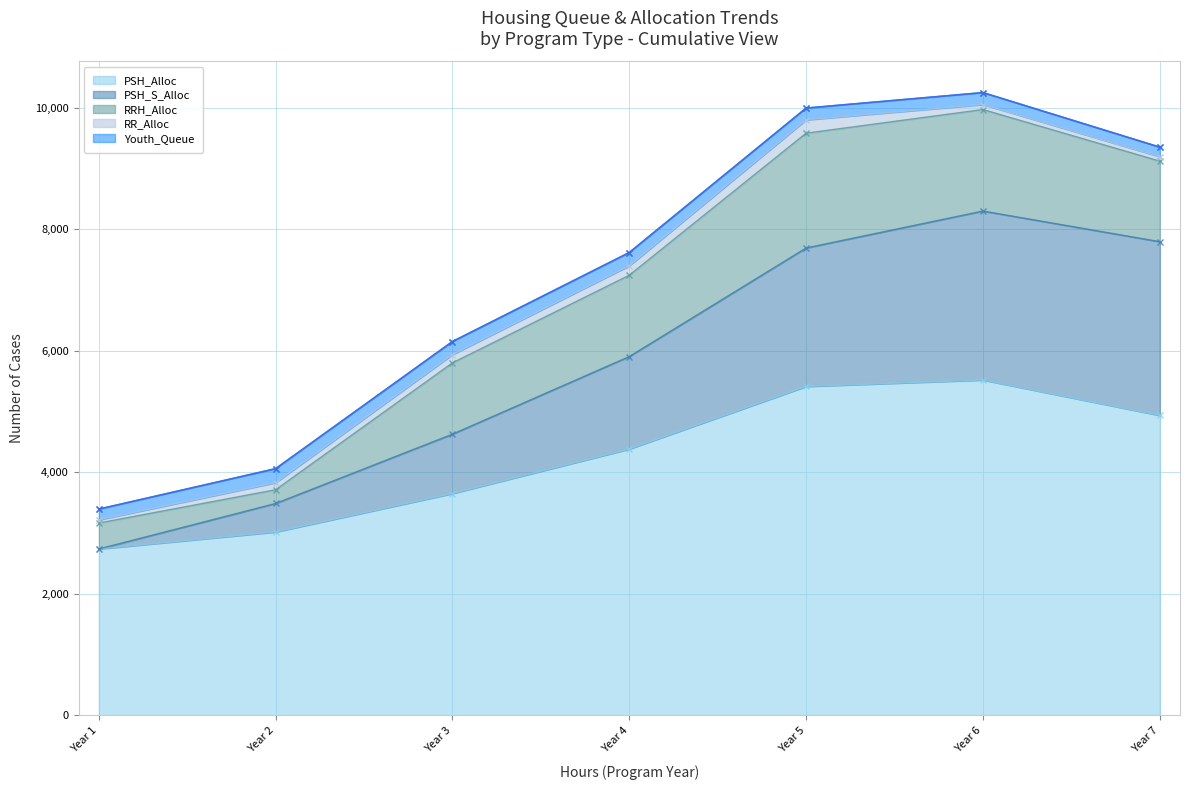

True or false: PSH_S_Alloc and Youth_Queue intersect in this chart.

True